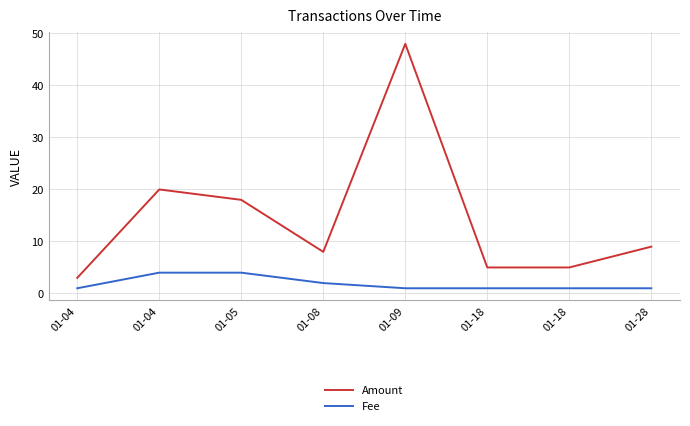

Which category has the highest value across all series?

01-09